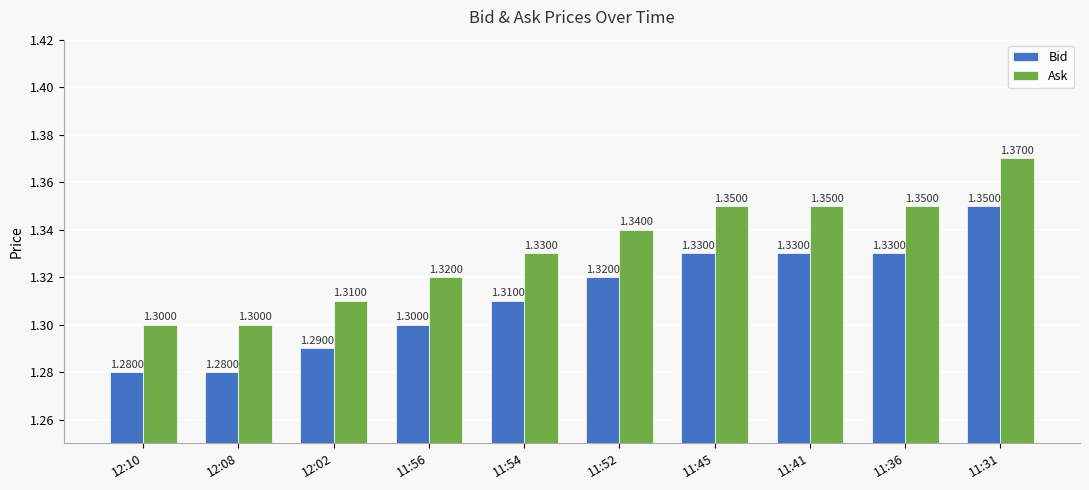

How many bars are there in total?

20